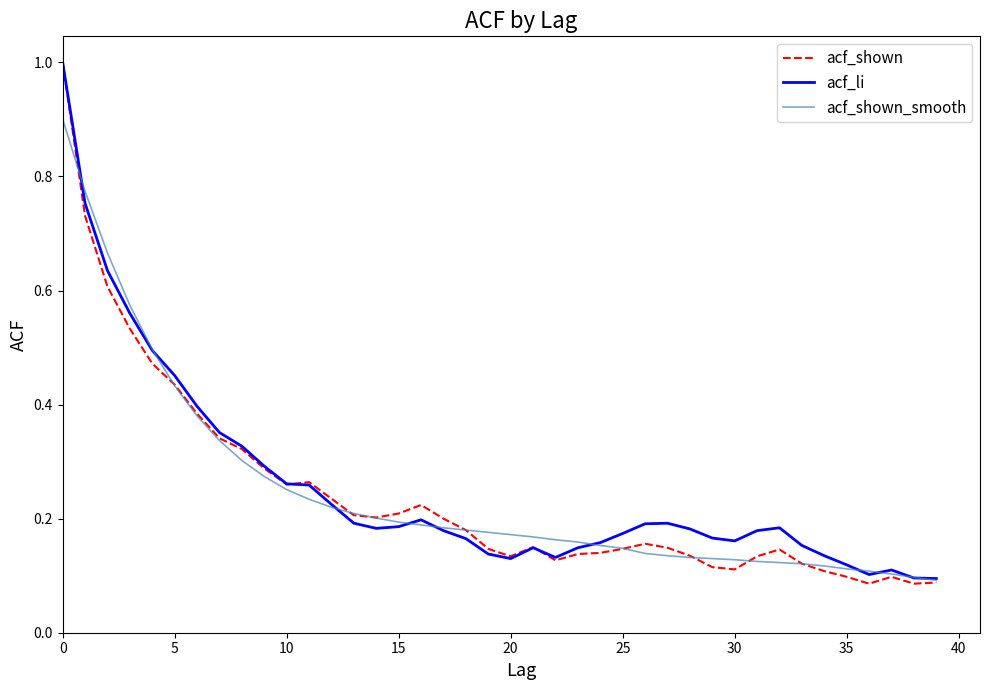

Count the number of data series in this chart.

3